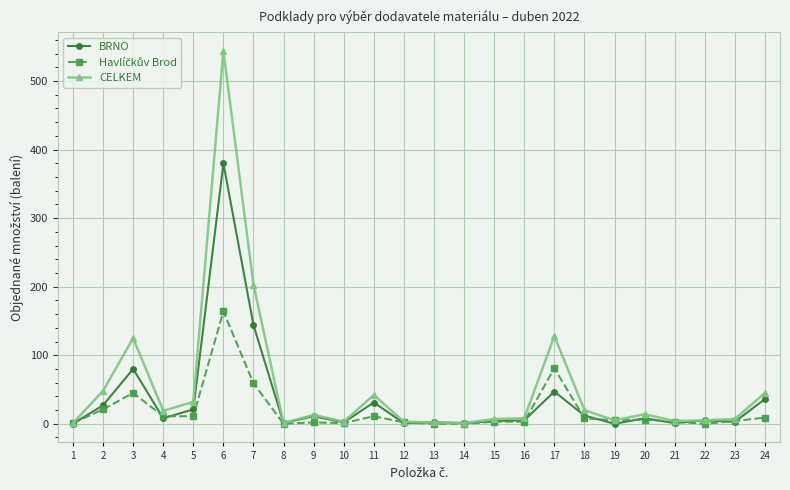

Does the chart have visible grid lines?

Yes